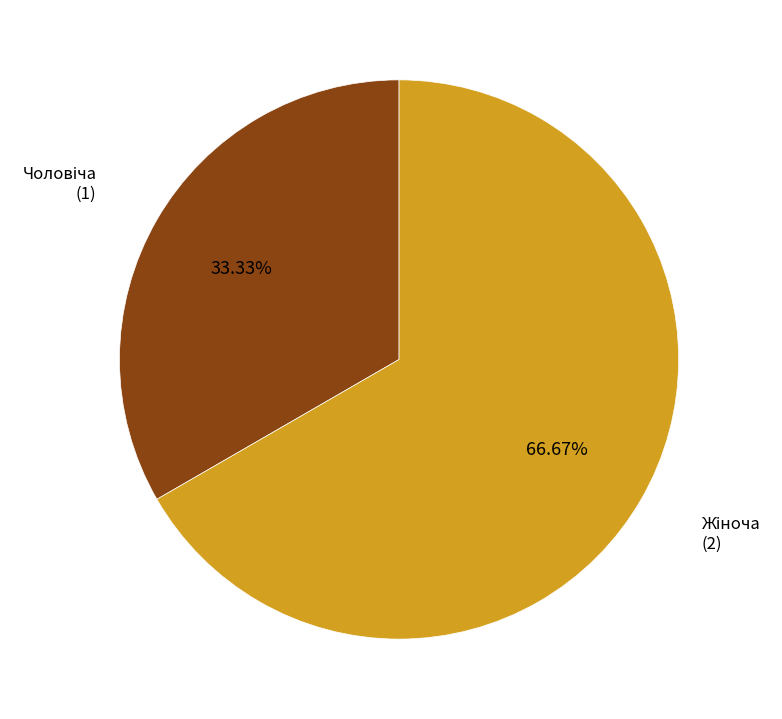

Is there a majority slice in this chart?

Yes